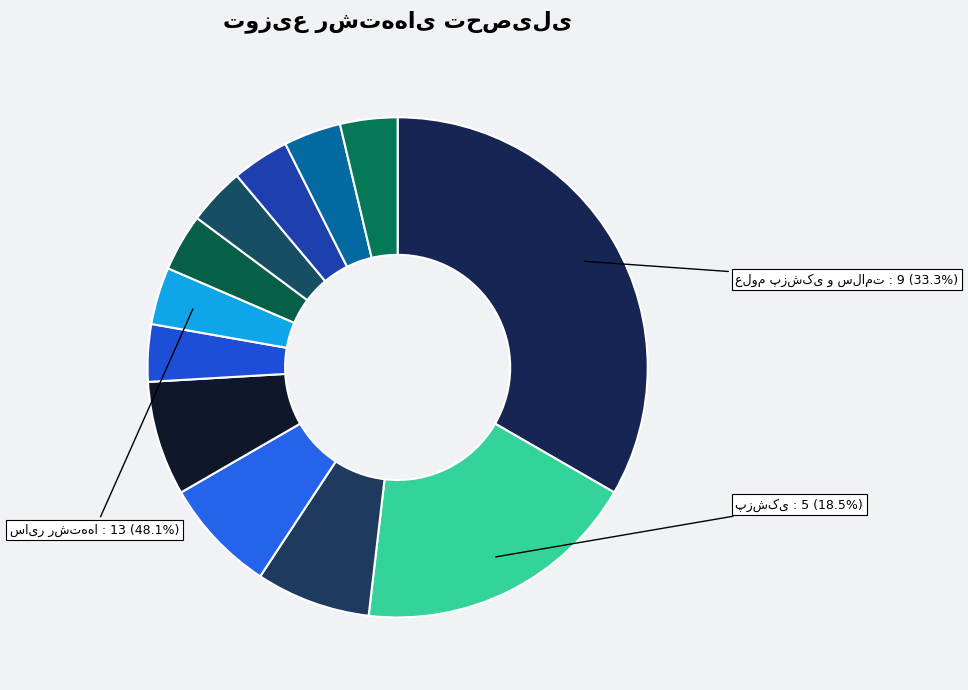

Which category has the smallest portion of the pie?

زیست شناسی